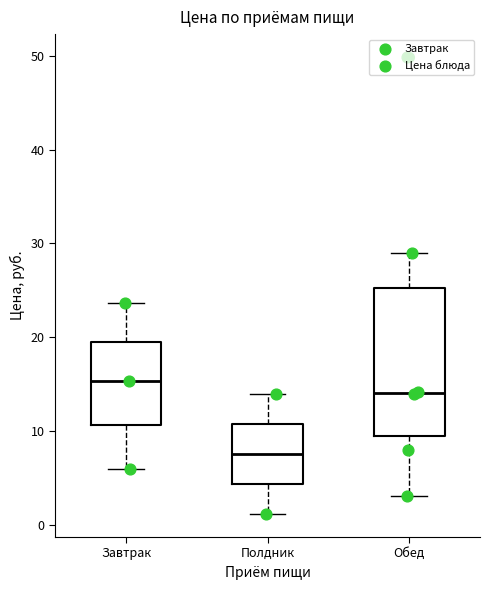

Where does the median line of the box for Полдник sit on the y-axis? The values are not printed on the chart, so give them approximately, as read against the axis.

8